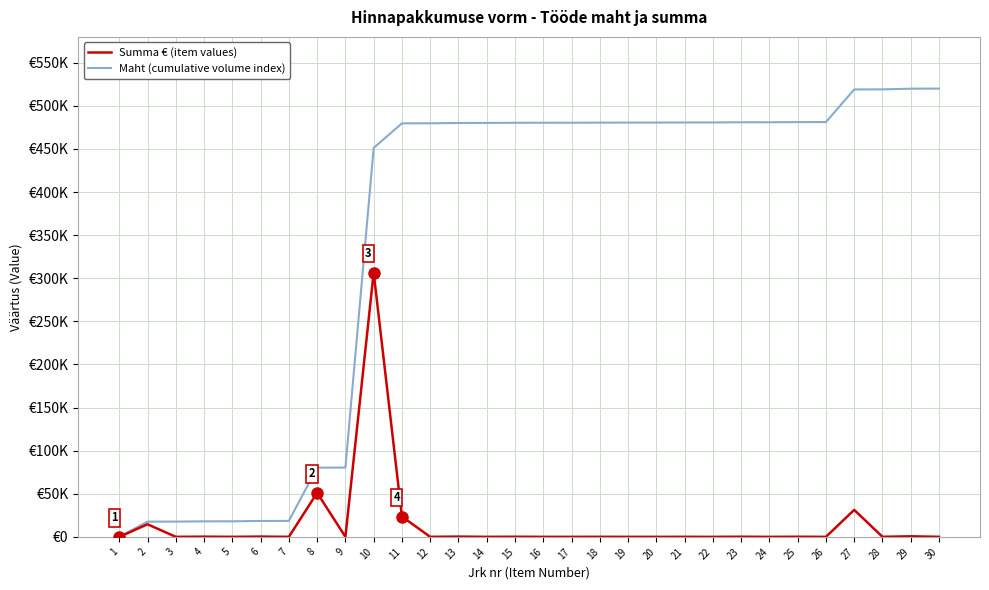

True or false: Maht (cumulative volume index) and Summa € (item values) cross at least once.

False